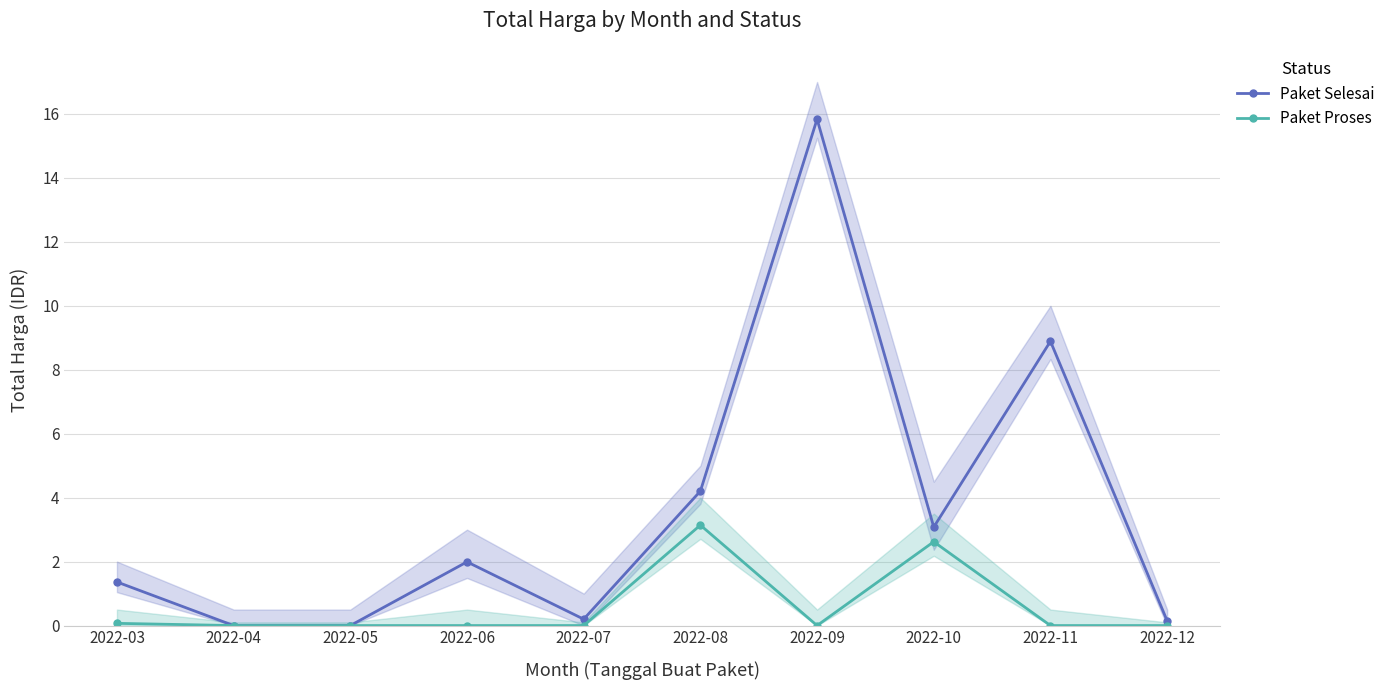

What is the total value across all series at 2022-03?

1.4